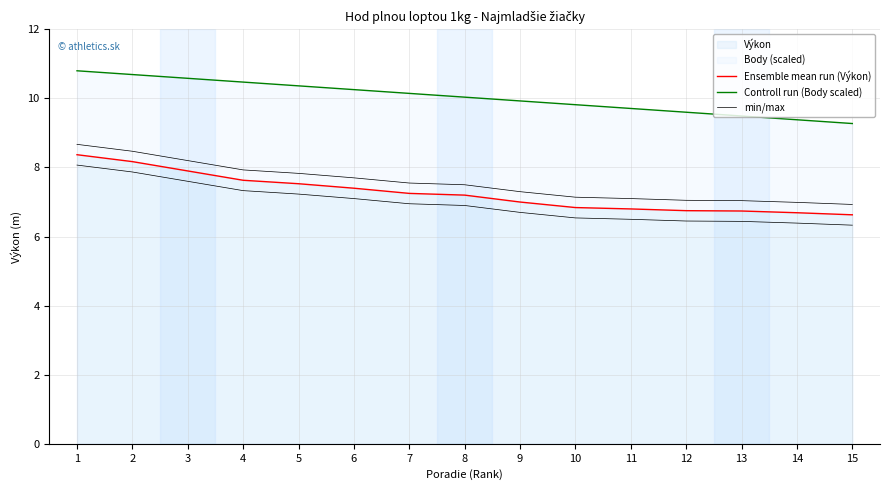

Between 4 and 15, which series saw the biggest shift?

Controll run (Body scaled)